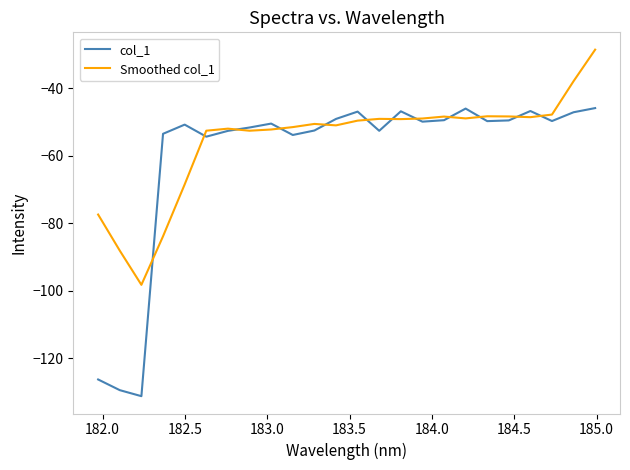

Which series has the largest range (max minus min)?

col_1